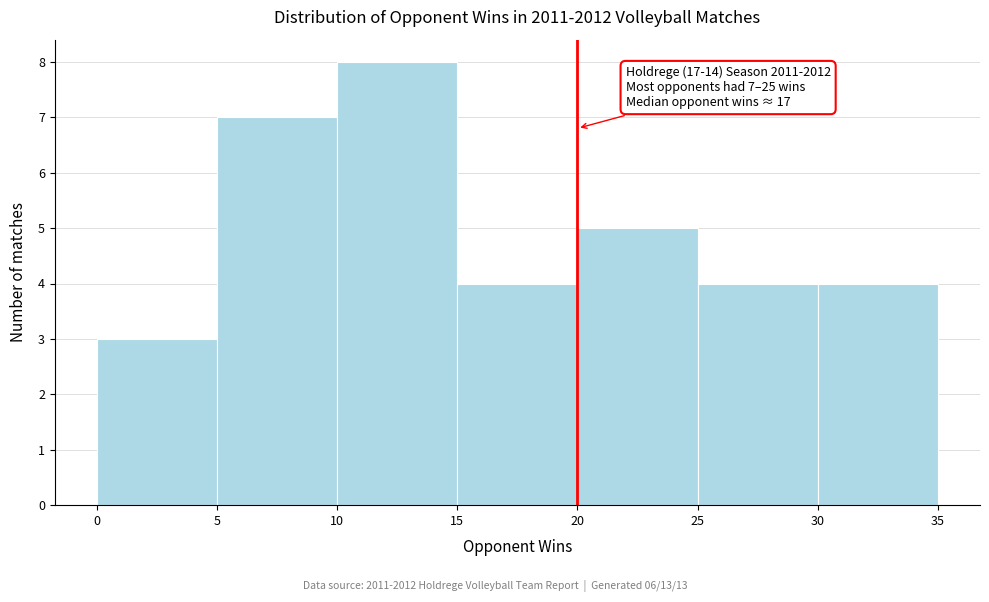

Over which range of the x-axis is the bar tallest?

10 to 15